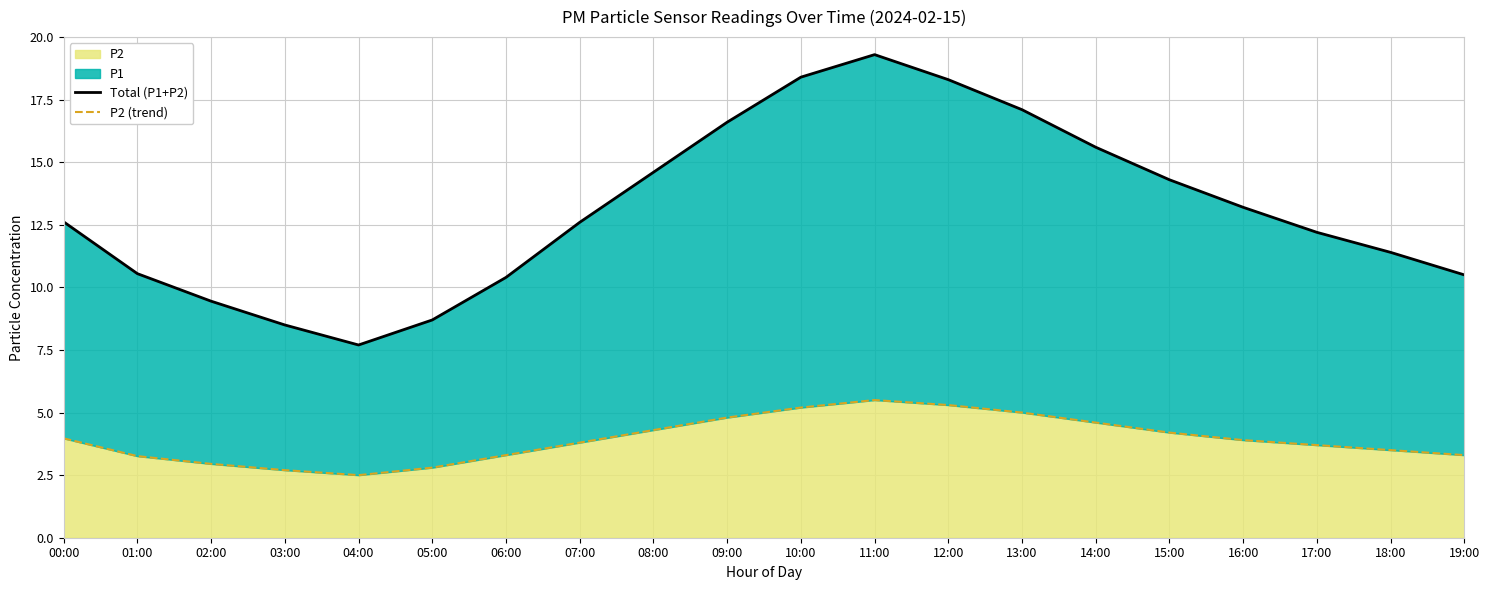

How many distinct data groups are displayed?

2